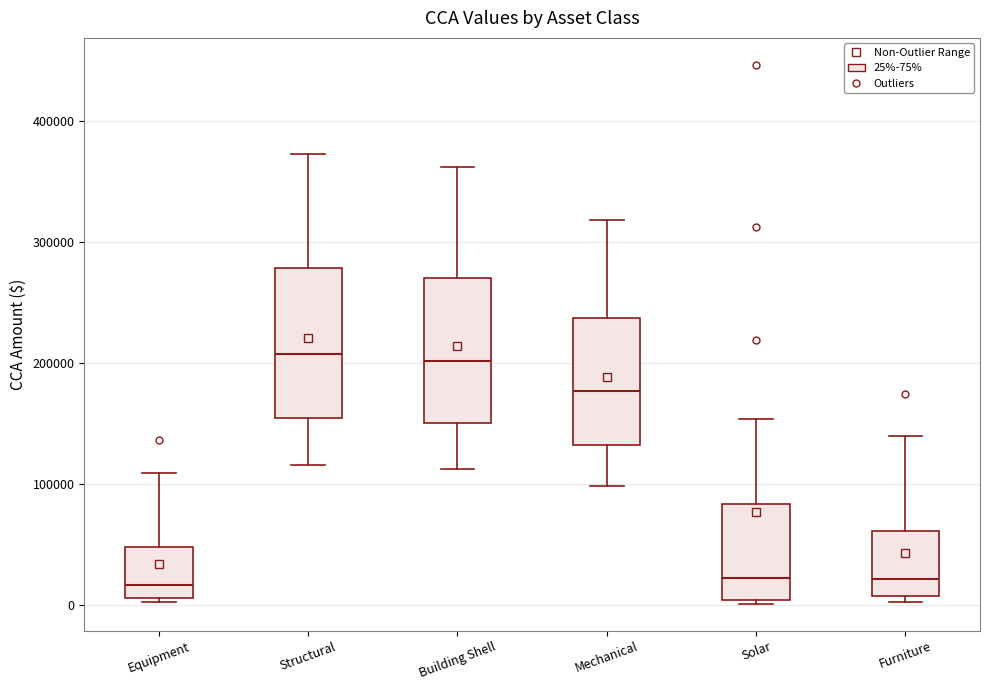

Reading left to right, read every box against the y-axis: the position of its median line, the range the box covers, and the ends of its whiskers. The values are not printed on the chart, so give them approximately, as read against the axis.

Equipment: median 20000, box 10000 to 50000, whiskers 0 to 110000
Structural: median 210000, box 150000 to 280000, whiskers 120000 to 370000
Building Shell: median 200000, box 150000 to 270000, whiskers 110000 to 360000
Mechanical: median 180000, box 130000 to 240000, whiskers 100000 to 320000
Solar: median 20000, box 0 to 80000, whiskers 0 (just below the box's lower edge) to 150000
Furniture: median 20000, box 10000 to 60000, whiskers 0 to 140000